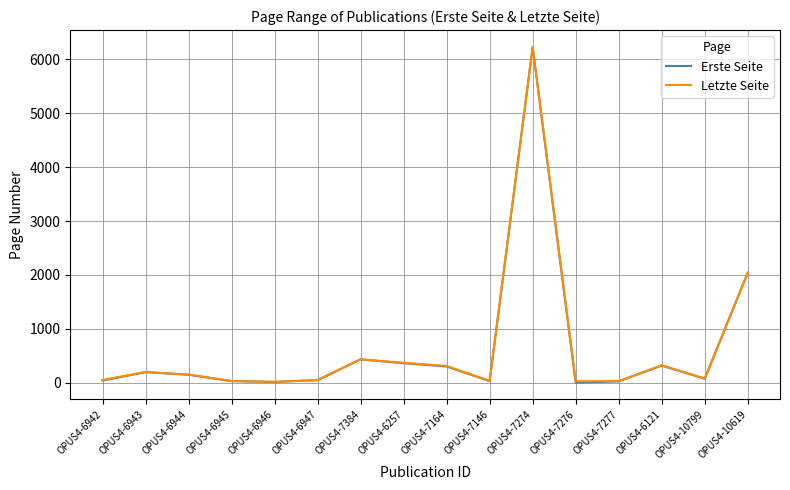

Where is Erste Seite nearest to the value 3115?

OPUS4-10619